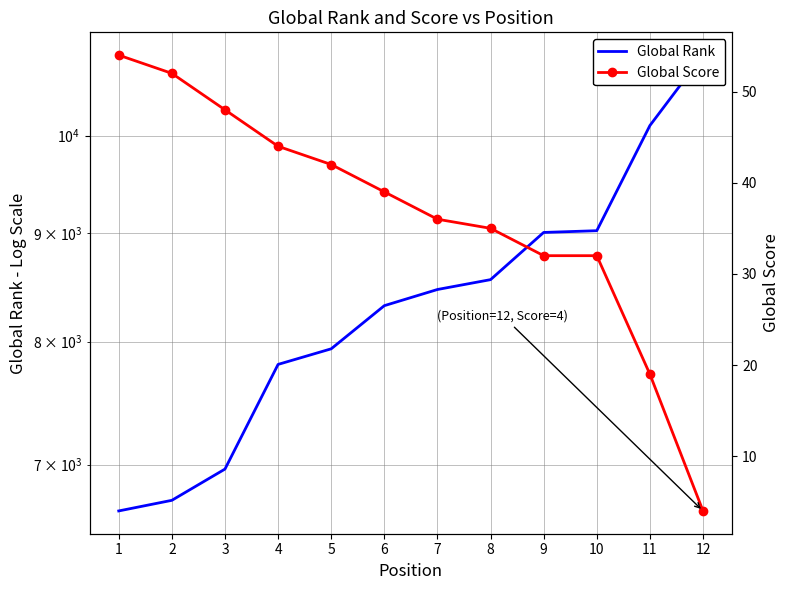

How many lines are shown in the chart?

2